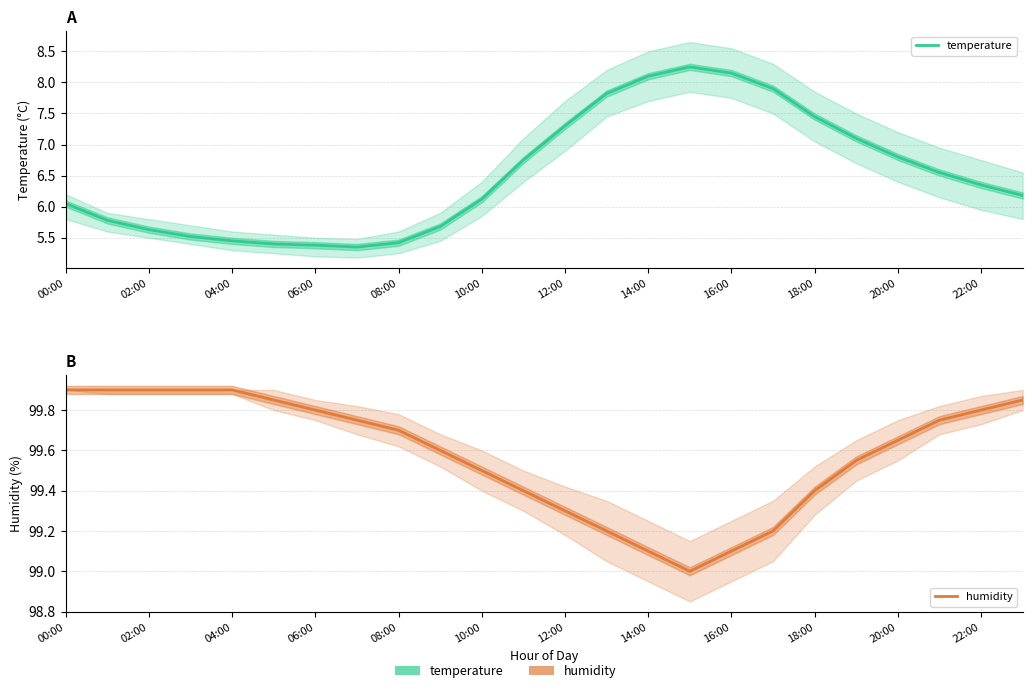

Is this an area chart (filled region under the line)?

No